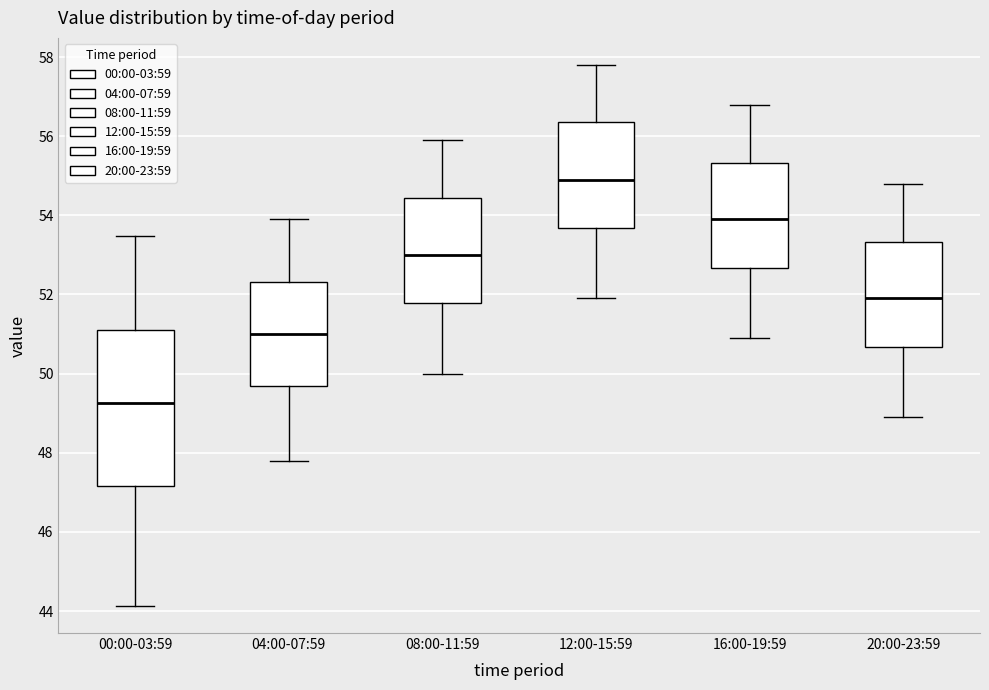

Where does the median line of the box for 00:00-03:59 sit on the y-axis? The values are not printed on the chart, so give them approximately, as read against the axis.

49.2